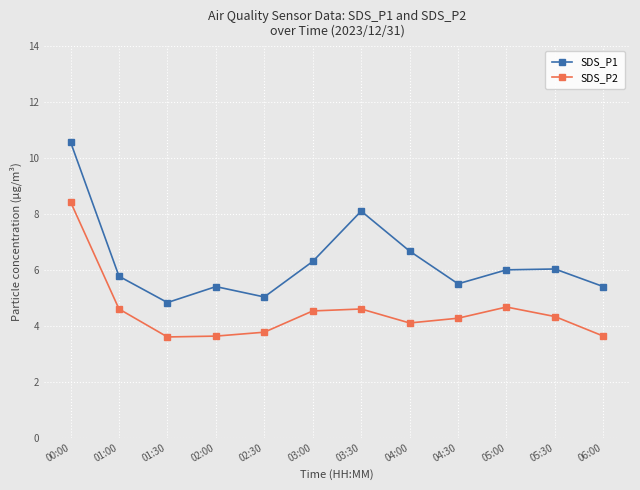

How many data points does each series have?

12